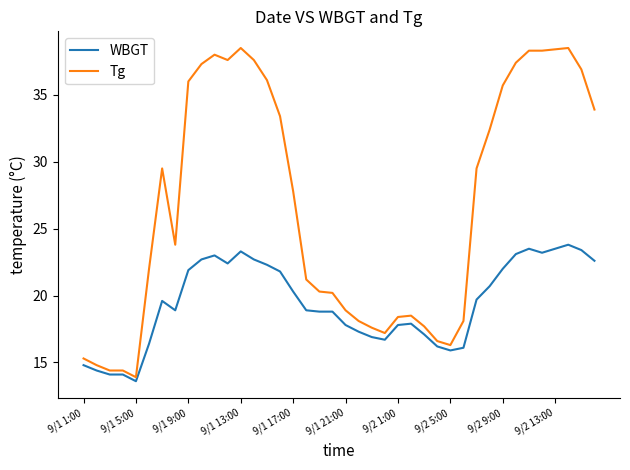

Rank the series by their maximum value, from lowest to highest.

WBGT, Tg